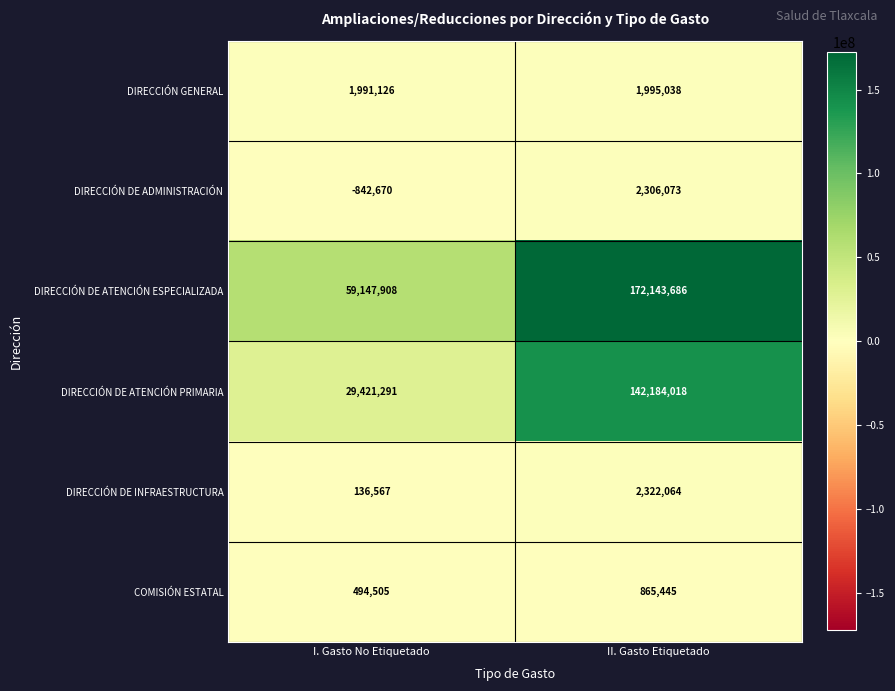

How many categories are shown in the chart?

2